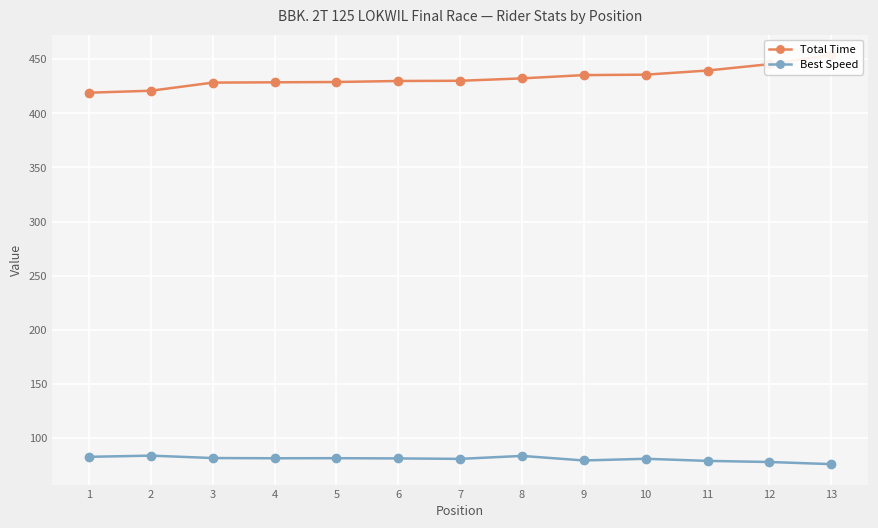

True or false: Total Time and Best Speed intersect in this chart.

False